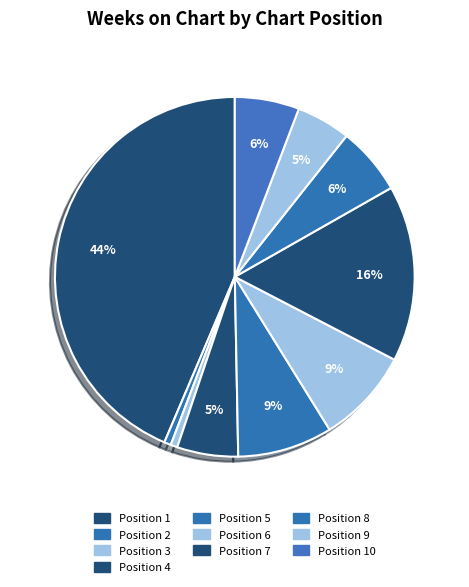

How many segments does this pie chart have?

10